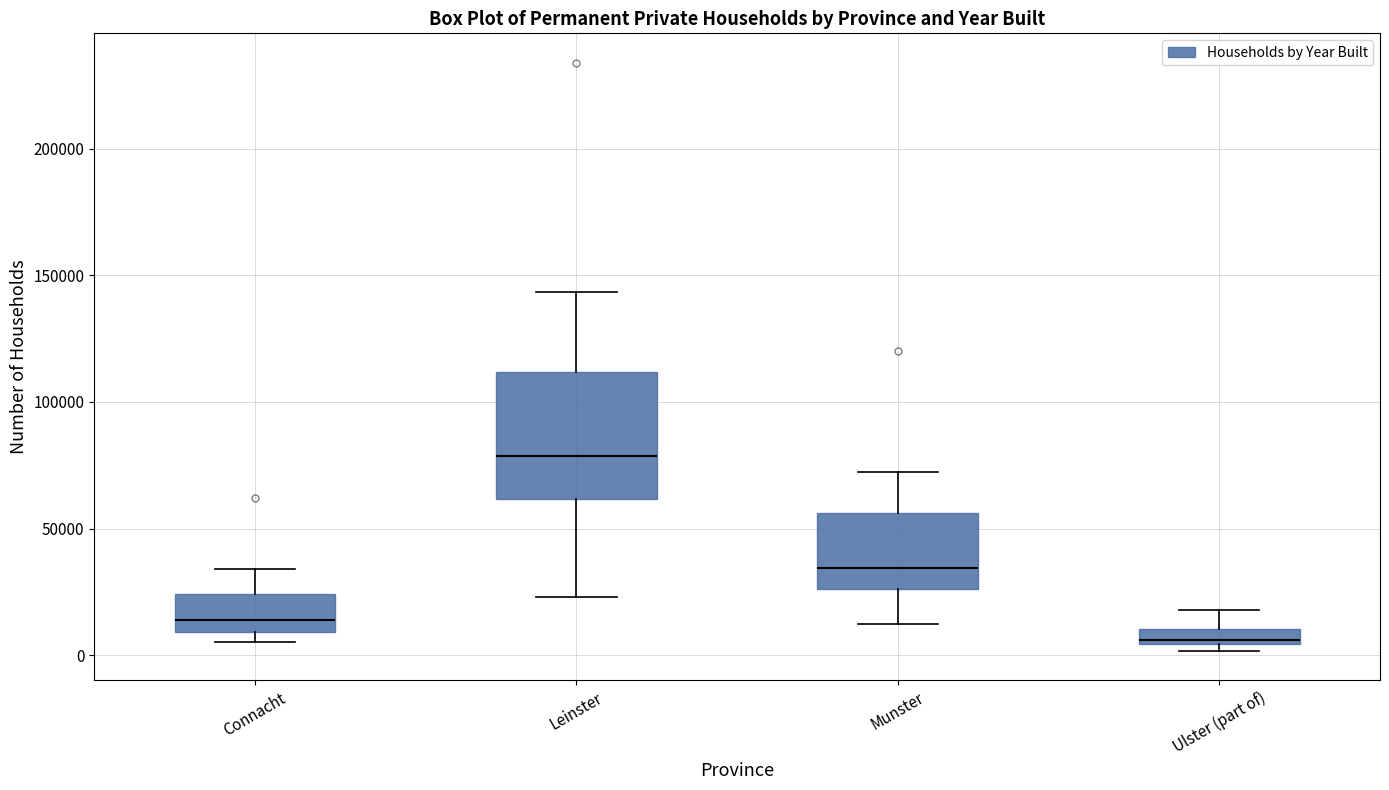

Where does the lower whisker of the box for Munster end on the y-axis? The values are not printed on the chart, so give them approximately, as read against the axis.

10000